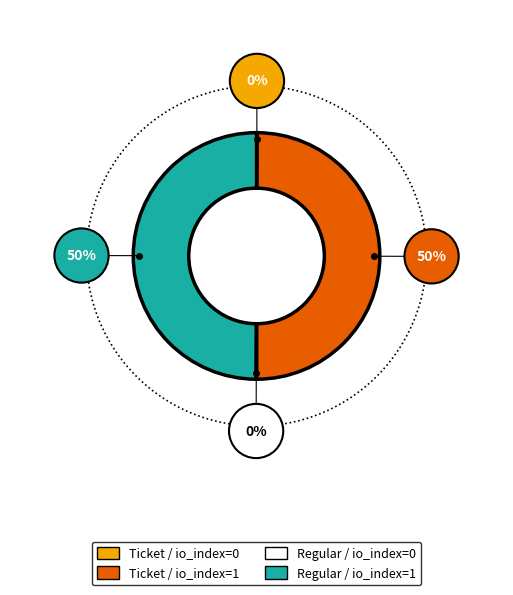

How much of the chart is everything except Ticket / io_index=0?

99.9%